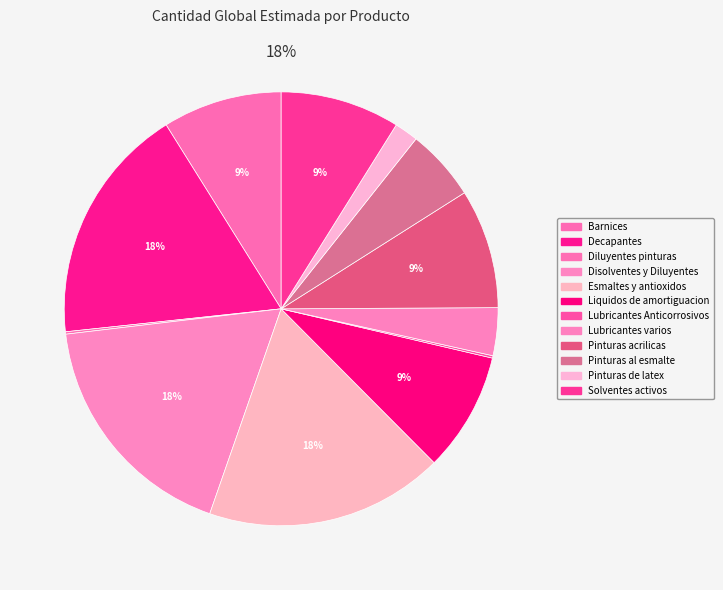

How many segments does this pie chart have?

12